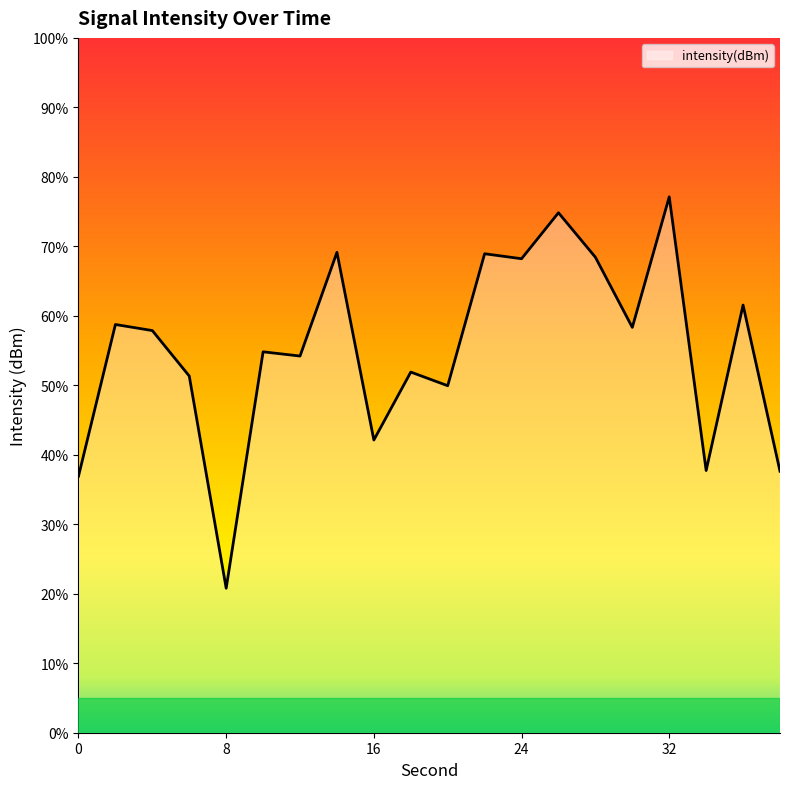

What is the smallest value displayed?

20.8